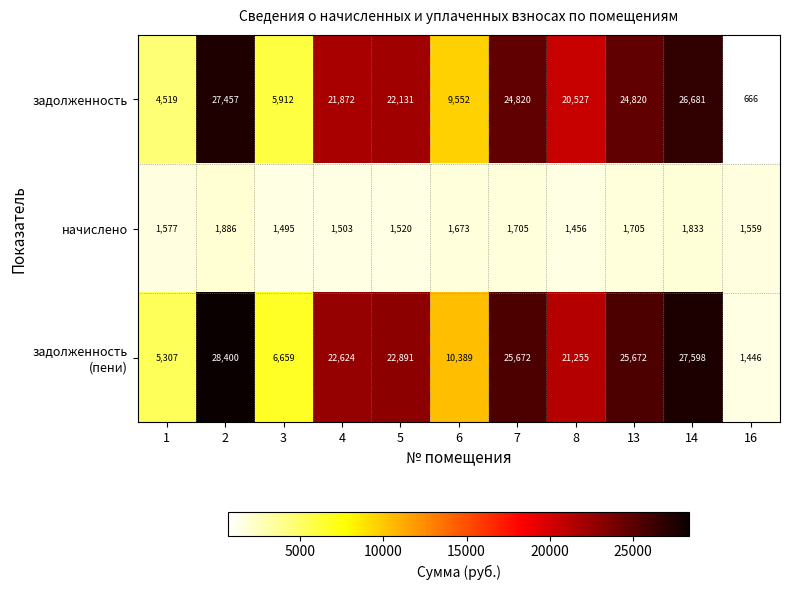

What is the greatest value displayed?

28400